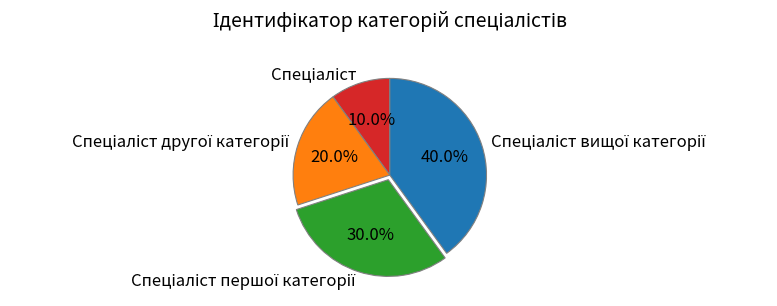

Is there any slice that represents more than half of the pie?

No